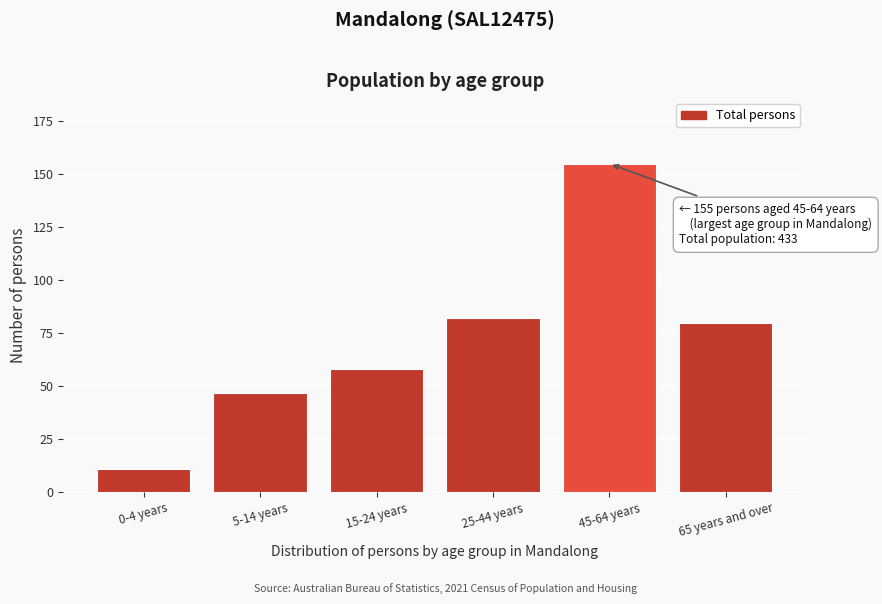

Reading left to right, what are all the values shown in this chart?

11	47	58	82	155	80